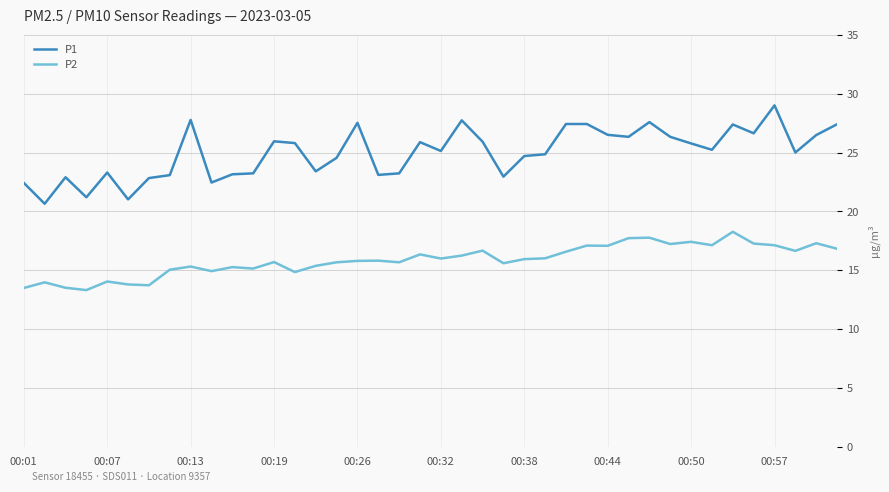

True or false: P2 and P1 cross at least once.

False